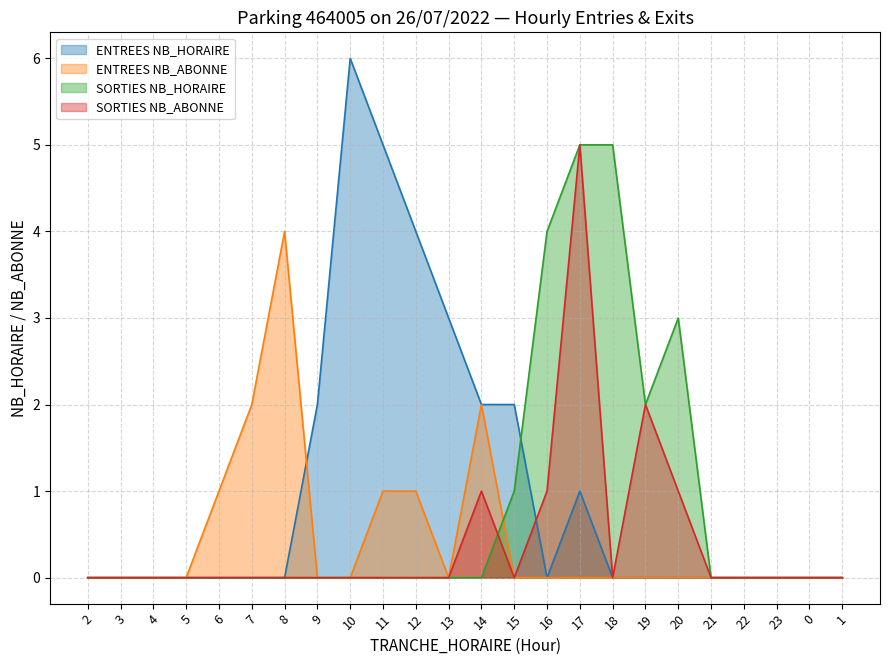

True or false: SORTIES NB_HORAIRE and ENTREES NB_HORAIRE cross at least once.

True